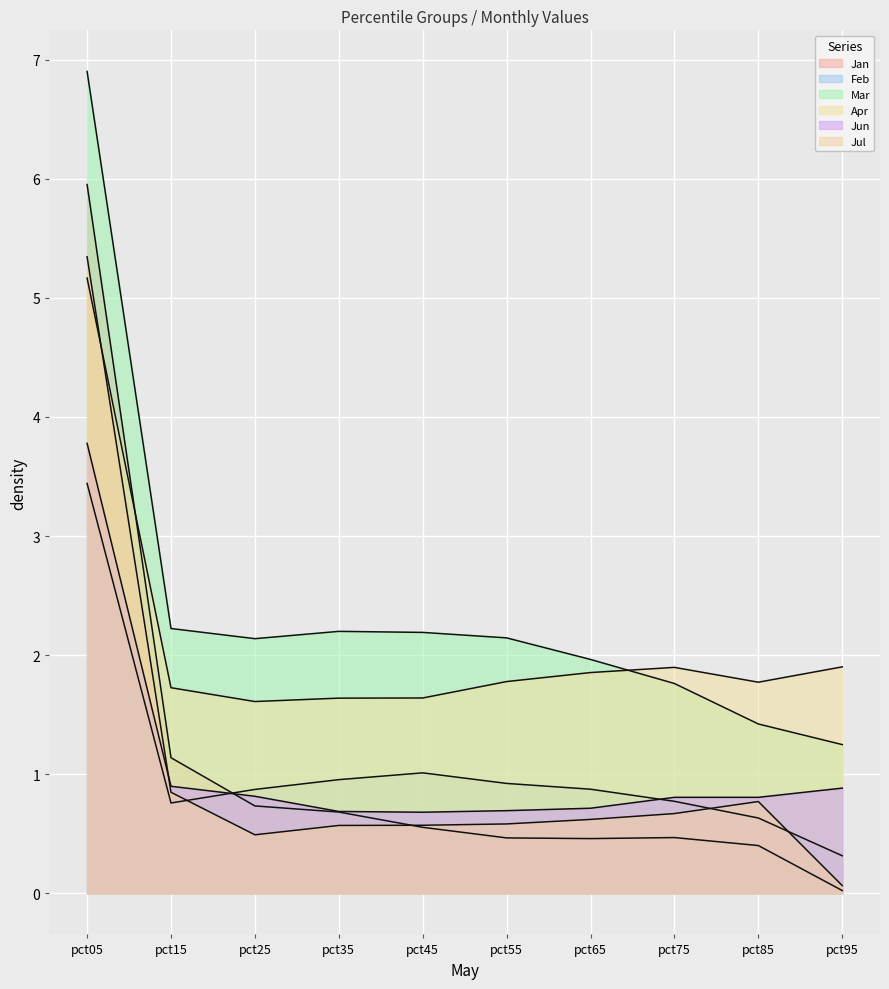

Reading right to left, extract all data points from this chart.

Jan: pct95=0.0	pct85=0.4	pct75=0.5	pct65=0.5	pct55=0.5	pct45=0.6	pct35=0.7	pct25=0.7	pct15=1.1	pct05=6.0
Feb: pct95=0.3	pct85=0.6	pct75=0.8	pct65=0.9	pct55=0.9	pct45=1.0	pct35=1.0	pct25=0.9	pct15=0.8	pct05=3.4
Mar: pct95=1.2	pct85=1.4	pct75=1.8	pct65=2.0	pct55=2.1	pct45=2.2	pct35=2.2	pct25=2.1	pct15=2.2	pct05=6.9
Apr: pct95=1.9	pct85=1.8	pct75=1.9	pct65=1.9	pct55=1.8	pct45=1.6	pct35=1.6	pct25=1.6	pct15=1.7	pct05=5.2
Jun: pct95=0.9	pct85=0.8	pct75=0.8	pct65=0.7	pct55=0.7	pct45=0.7	pct35=0.7	pct25=0.8	pct15=0.9	pct05=3.8
Jul: pct95=0.1	pct85=0.8	pct75=0.7	pct65=0.6	pct55=0.6	pct45=0.6	pct35=0.6	pct25=0.5	pct15=0.8	pct05=5.3